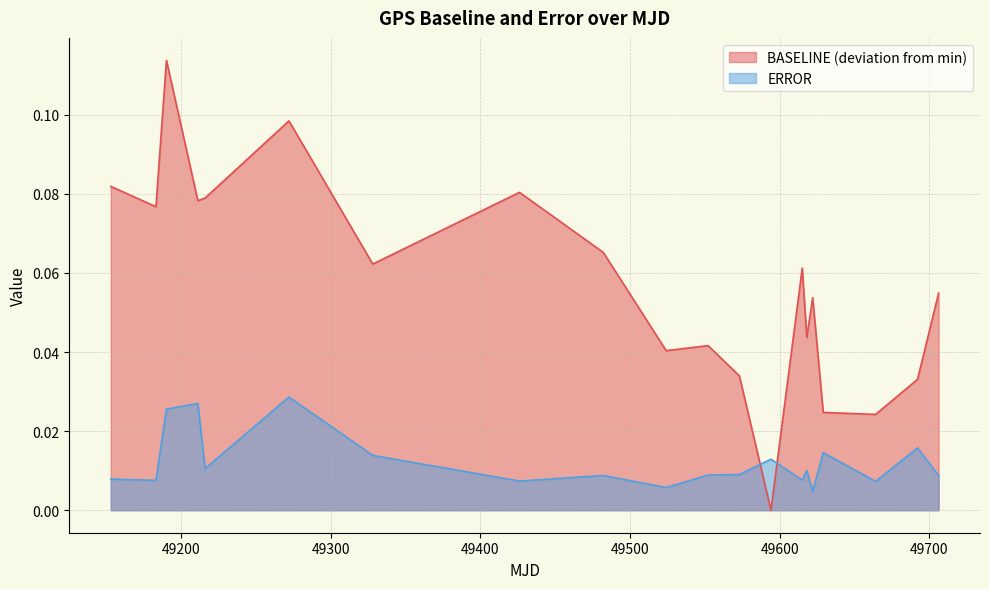

In BASELINE, how many points are higher than both neighbors (excluding endpoints)?

6